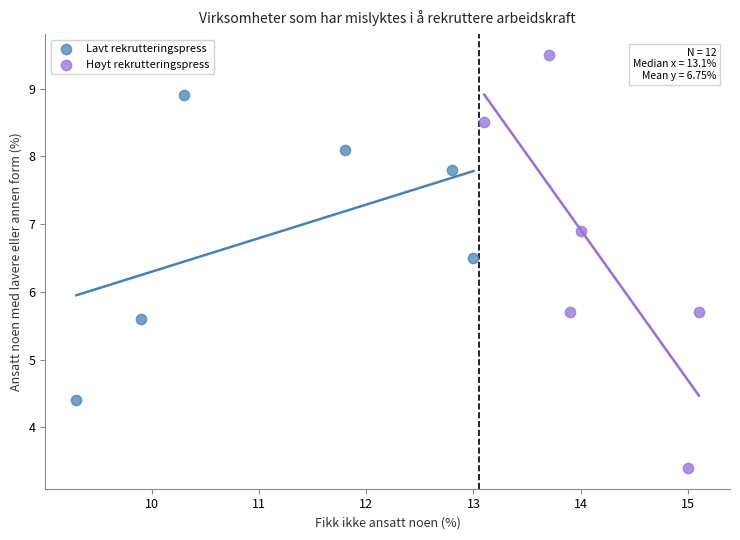

Which series contains the highest Y value?

Høyt rekrutteringspress